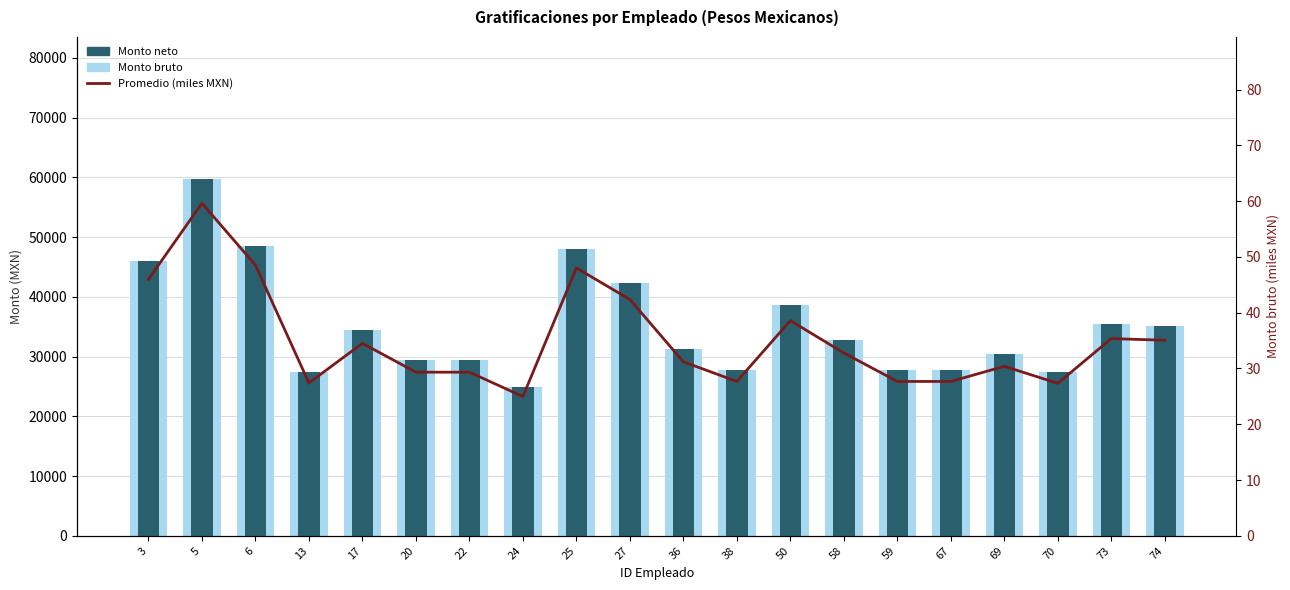

Which series has the largest total across all categories?

Monto bruto